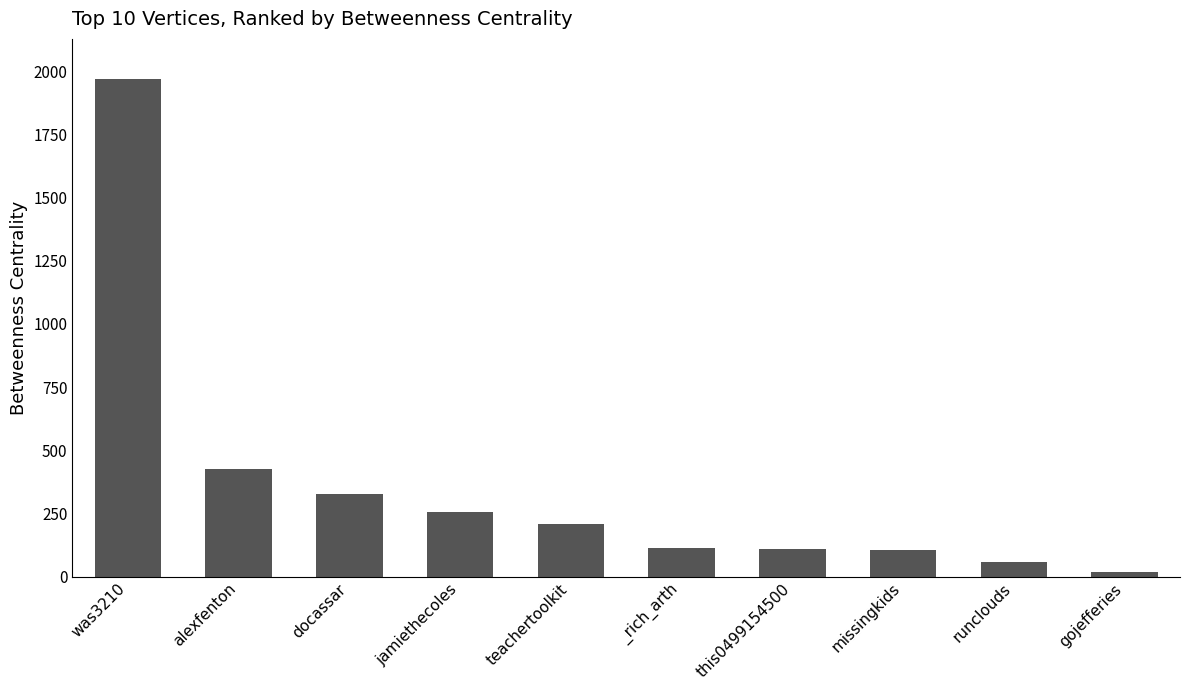

What is the difference between the values at _rich_arth and was3210?

1857.6